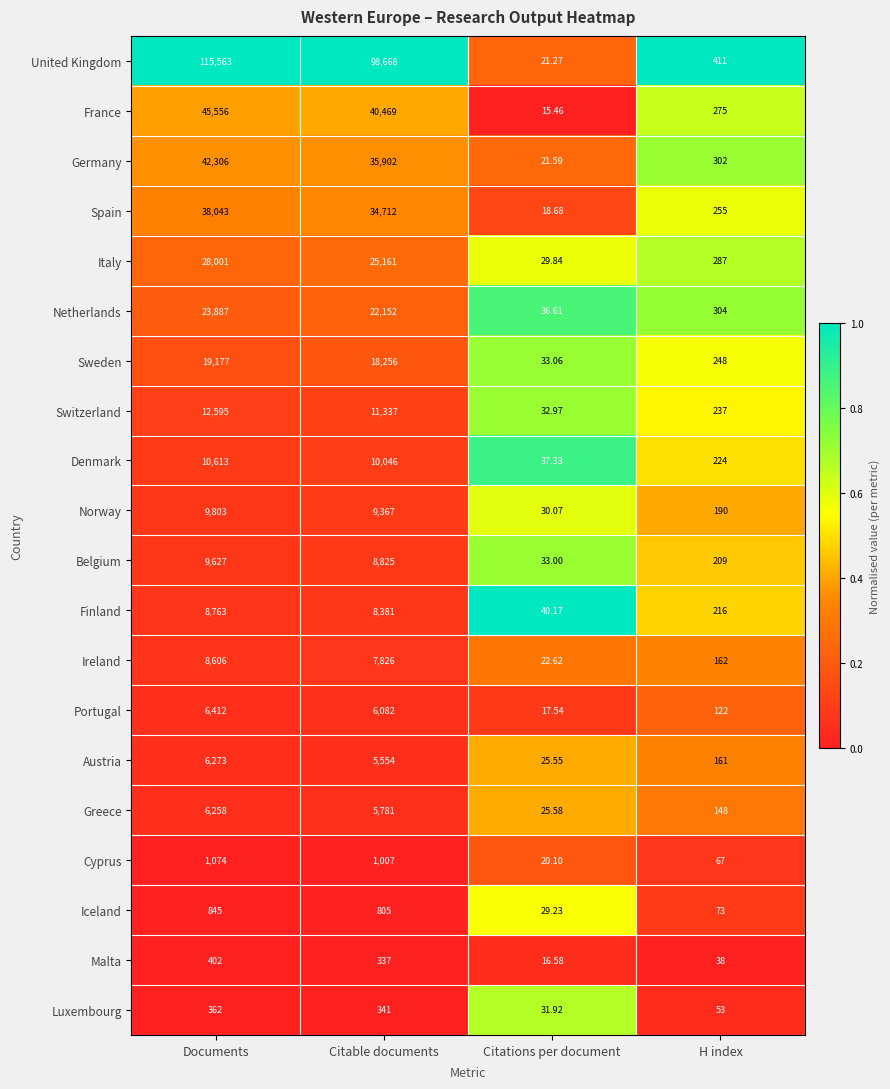

Which series has the widest spread of values?

United Kingdom